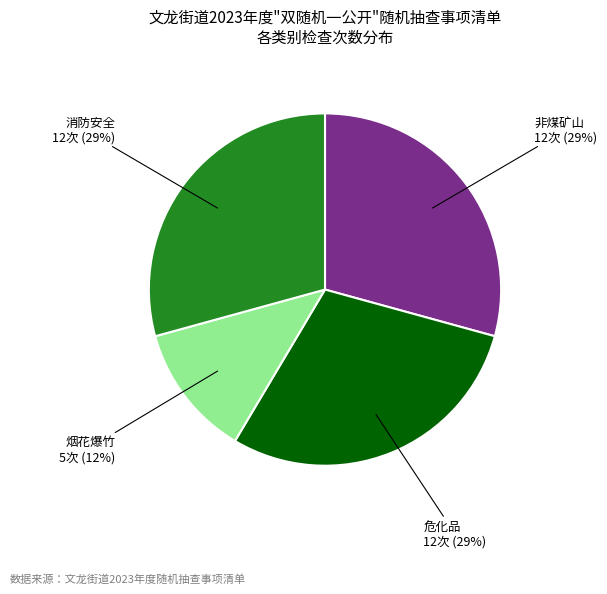

True or false: 非煤矿山 accounts for 21% of the total.

False